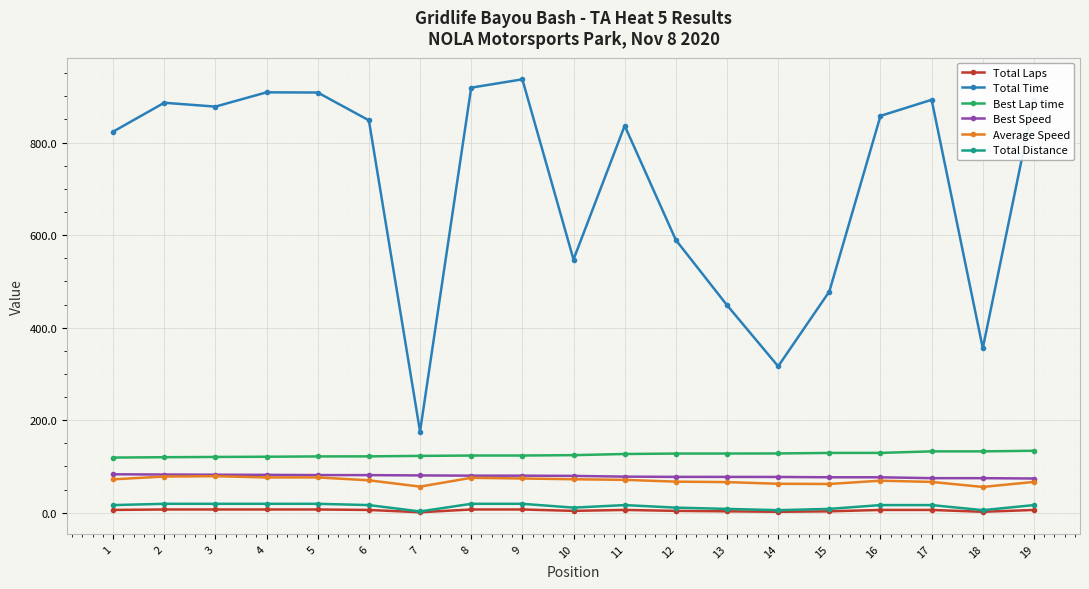

What is the greatest value displayed?

936.7